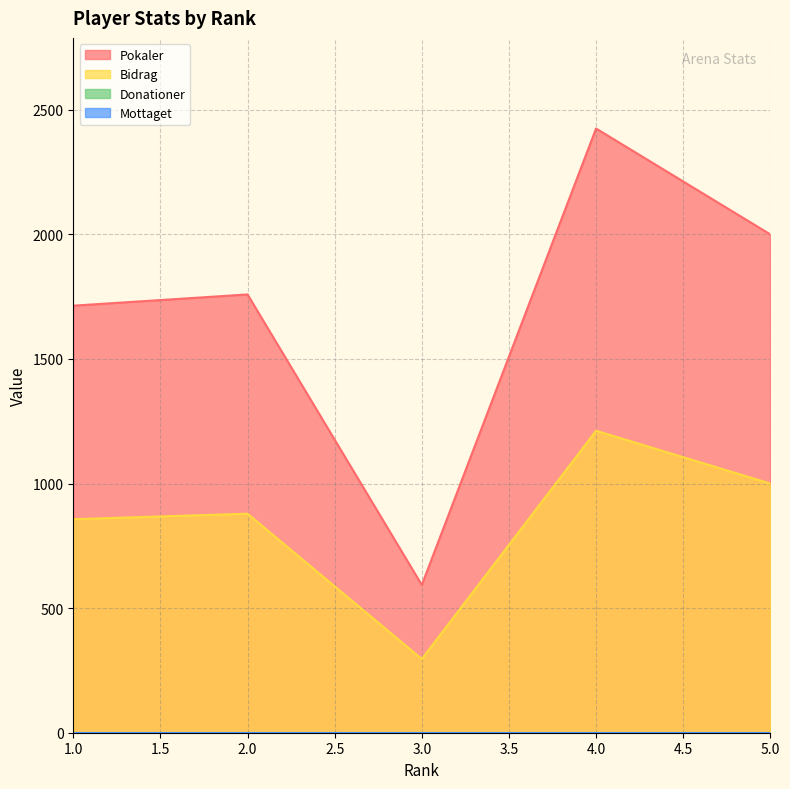

What is the difference between the maximum and minimum values in the Bidrag series?

916